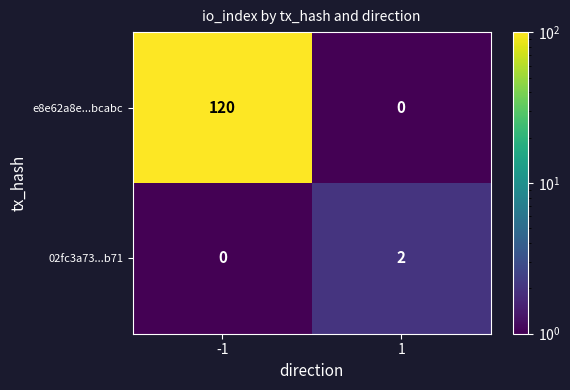

What is the spread (max minus min) of values at -1?

120